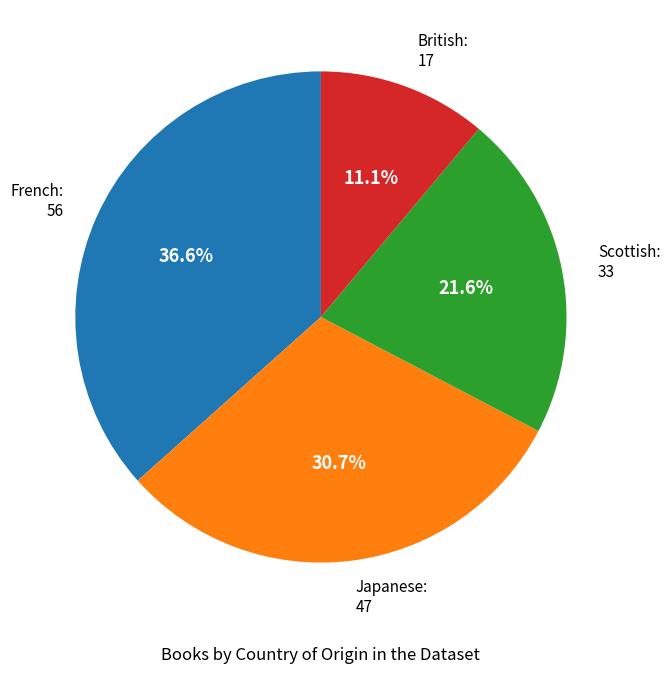

To the nearest percent, what is the average slice percentage?

25%